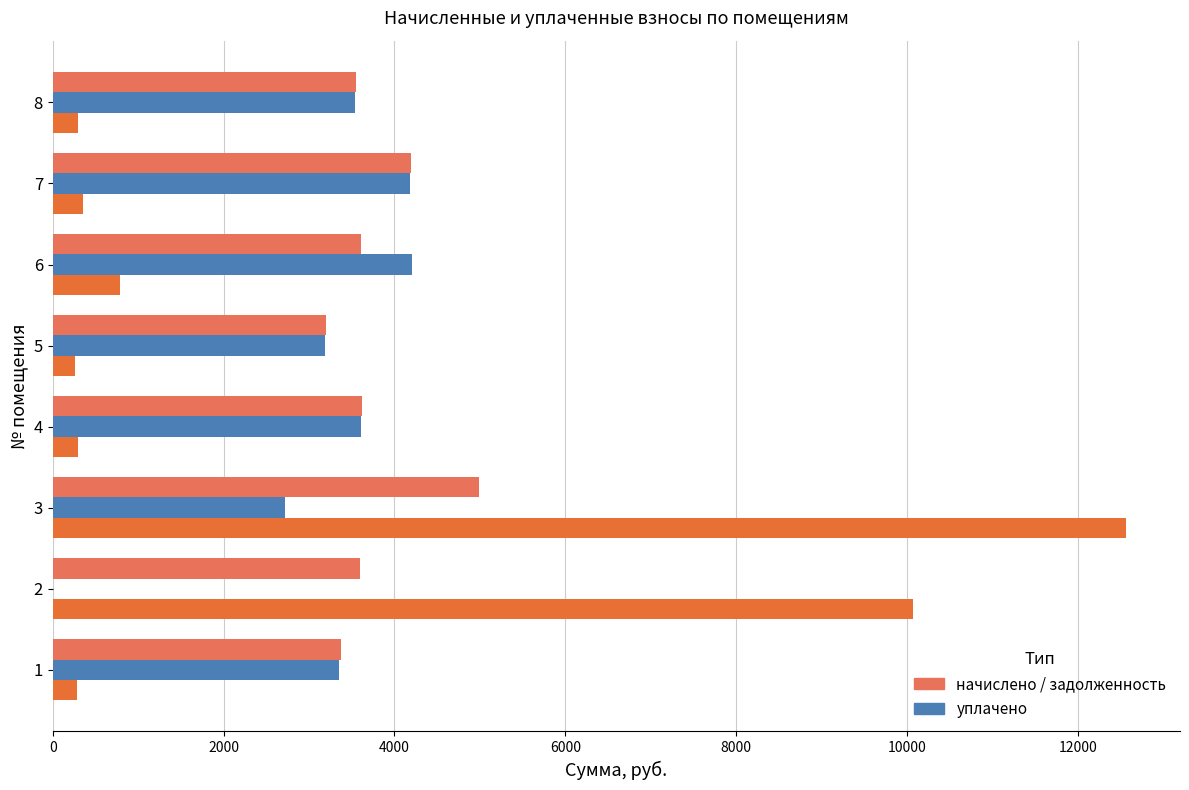

Count the number of categories in the chart.

8